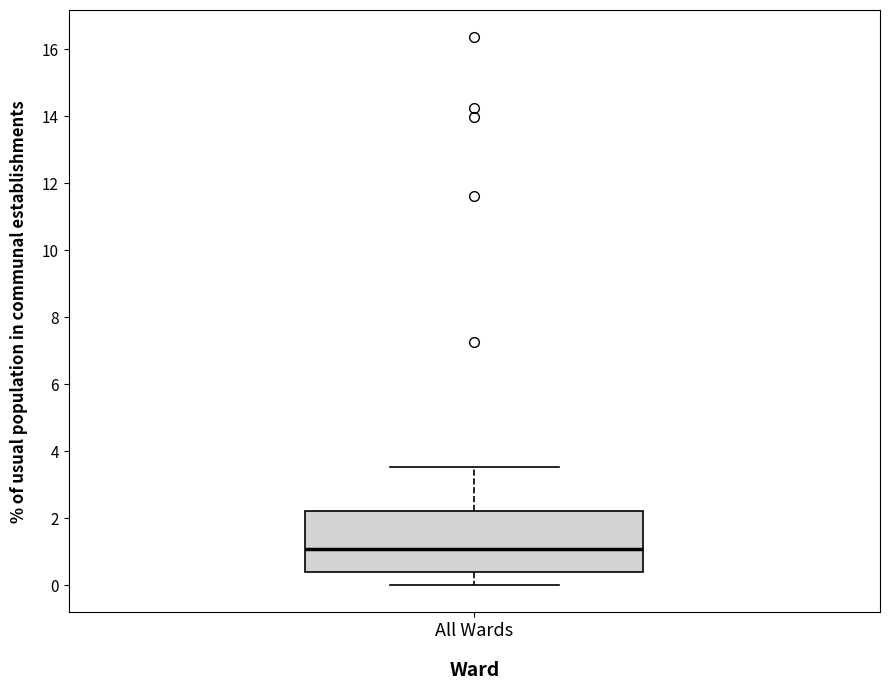

Where does the upper whisker of the box for All Wards end on the y-axis? The values are not printed on the chart, so give them approximately, as read against the axis.

3.6